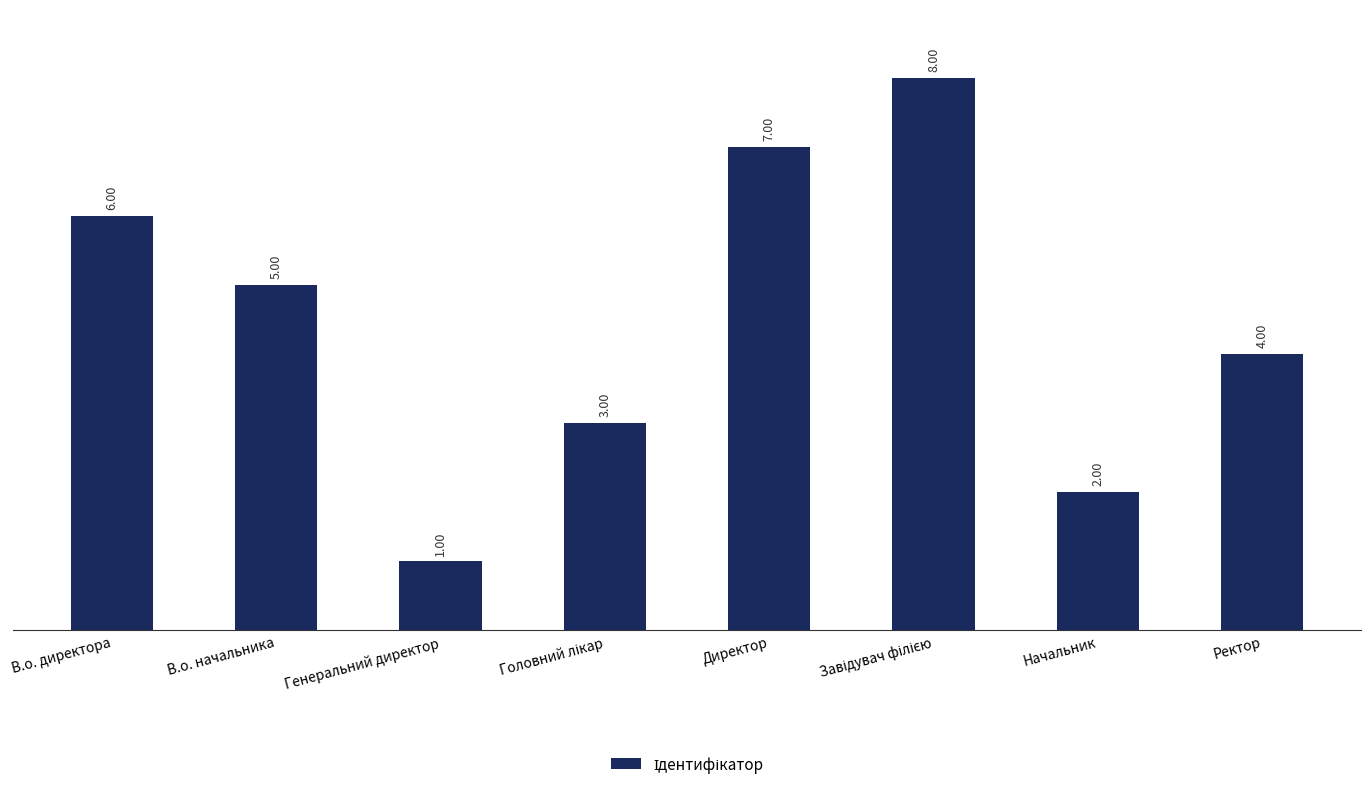

What is the maximum value shown in the chart?

8